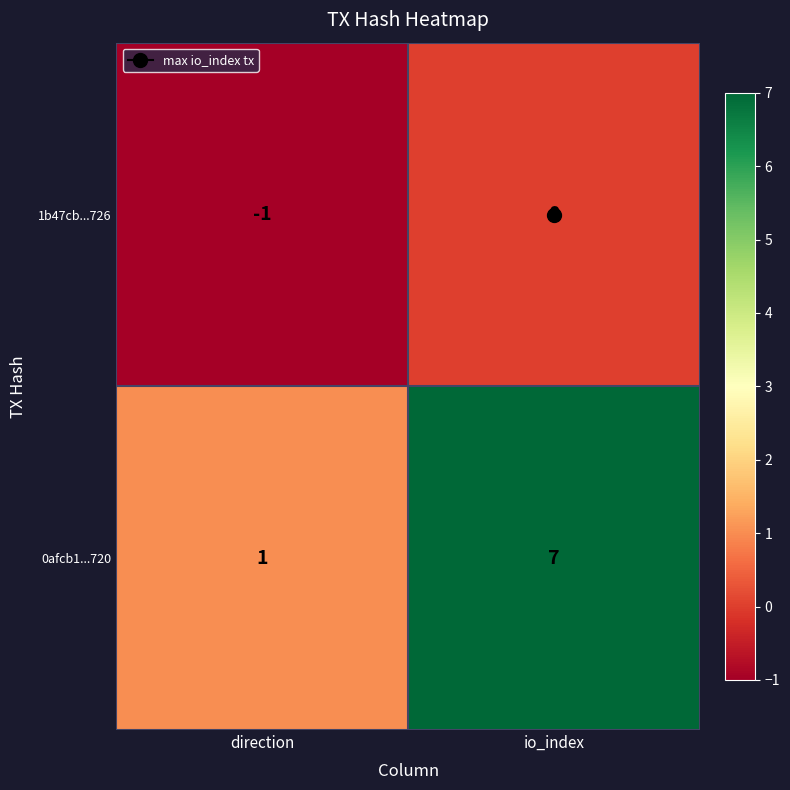

Which category has the lowest value in the 1b47cb...726 series?

direction